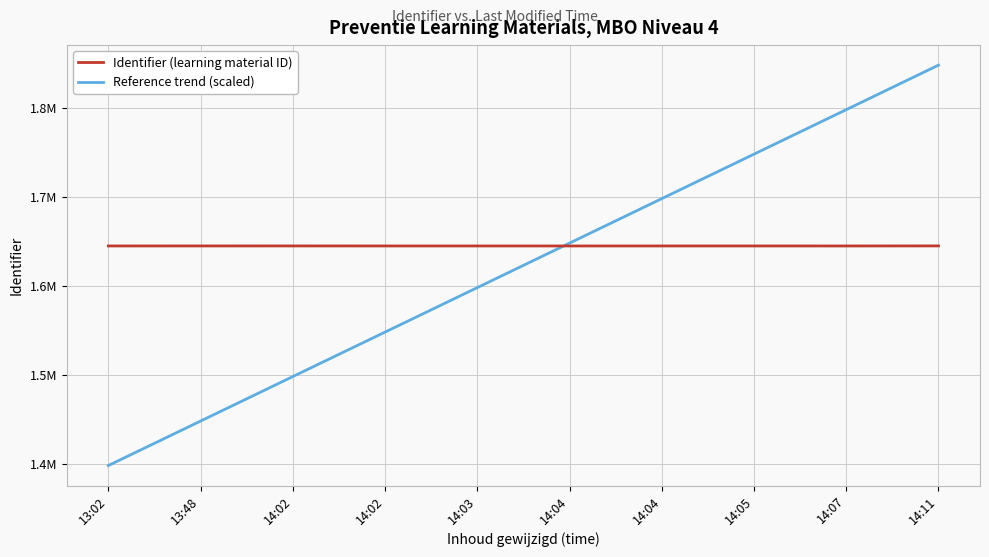

What is the smallest value displayed?

1398652.1